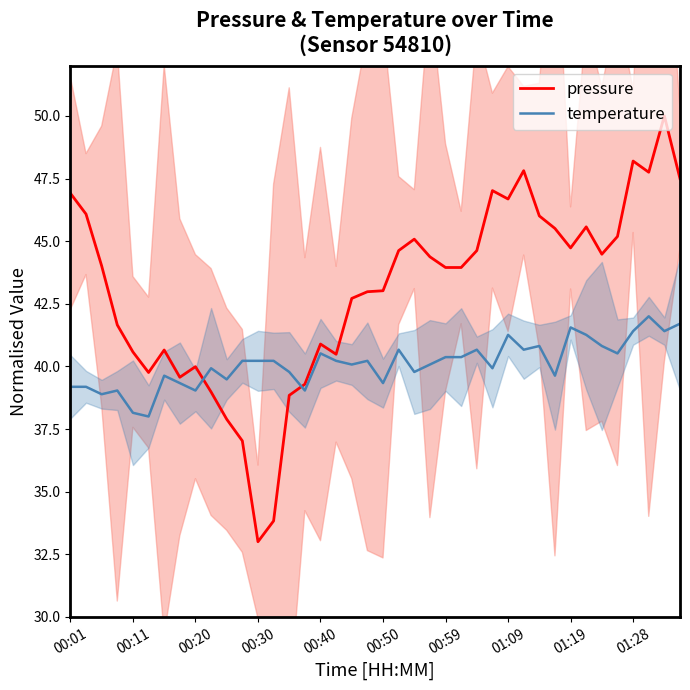

What is the minimum value for pressure?

33.0